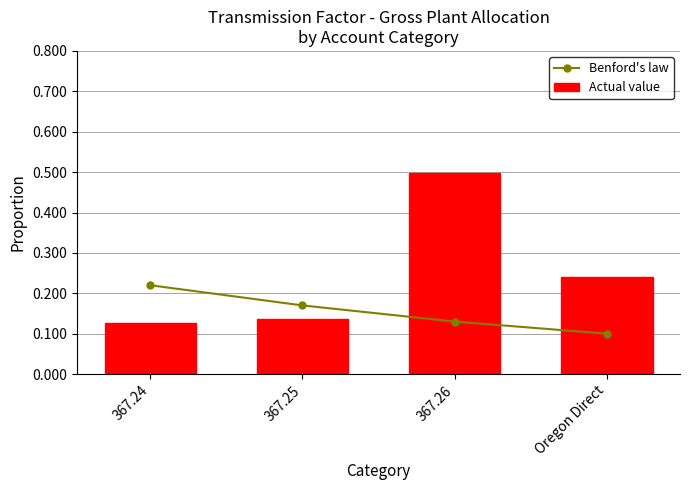

Reading right to left, transcribe all the data shown in this chart.

Benford's law: 0.1	0.1	0.2	0.2
Actual value: 0.2	0.5	0.1	0.1